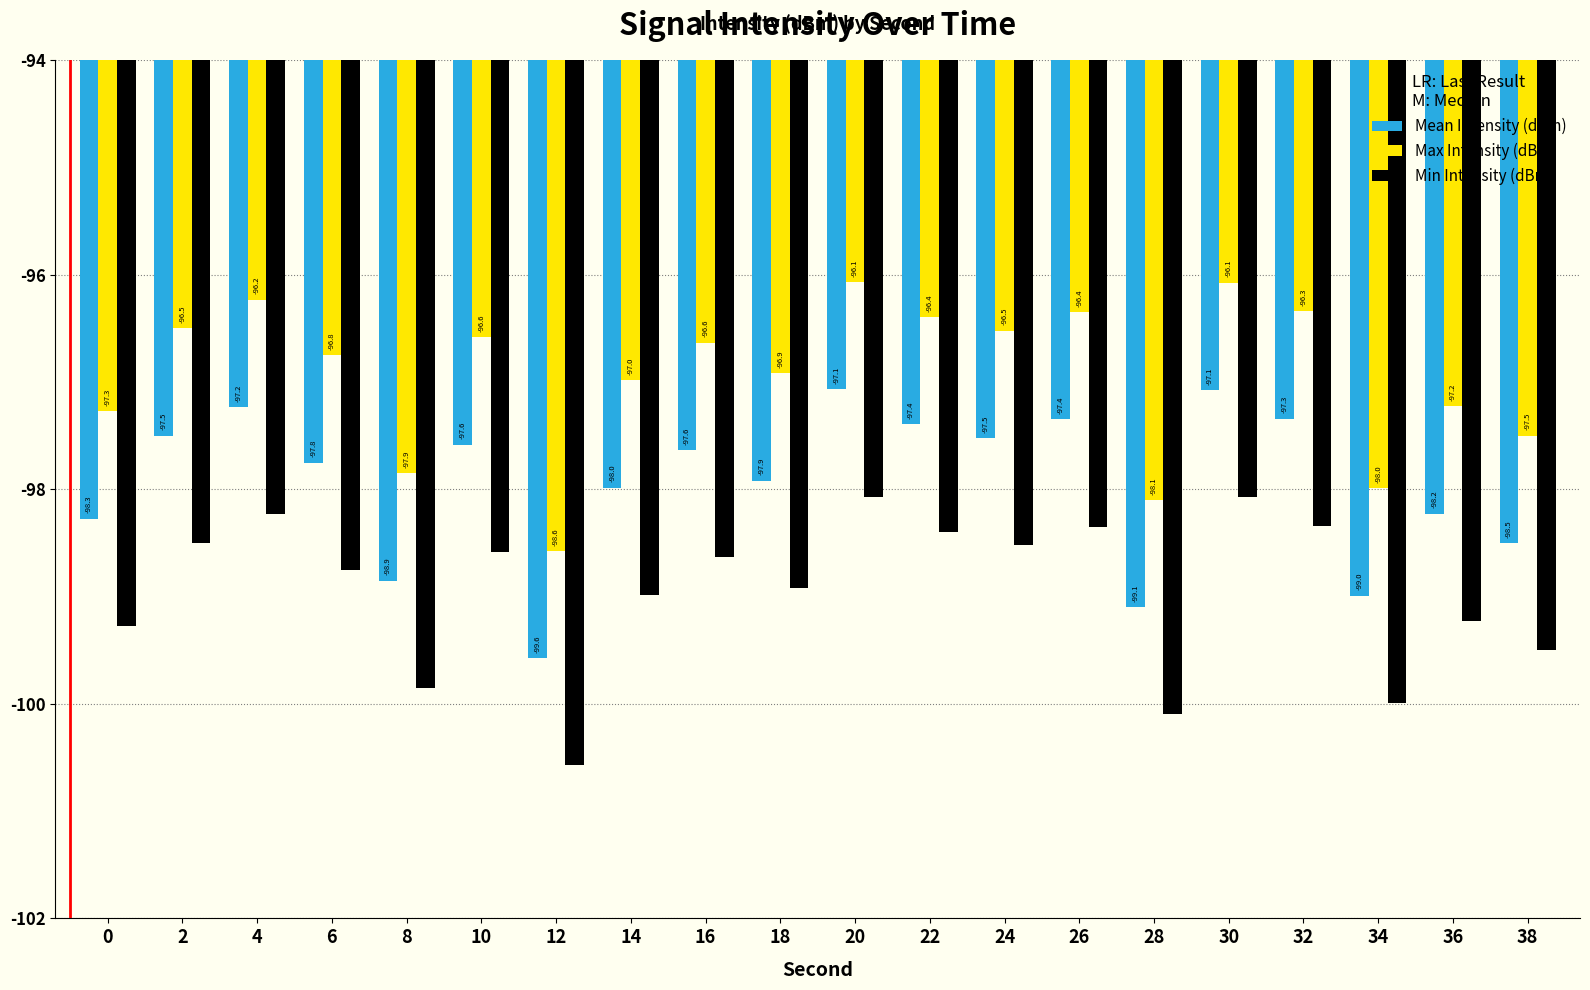

List the series in order of their peak value, lowest first.

Min Intensity (dBm), Mean Intensity (dBm), Max Intensity (dBm)